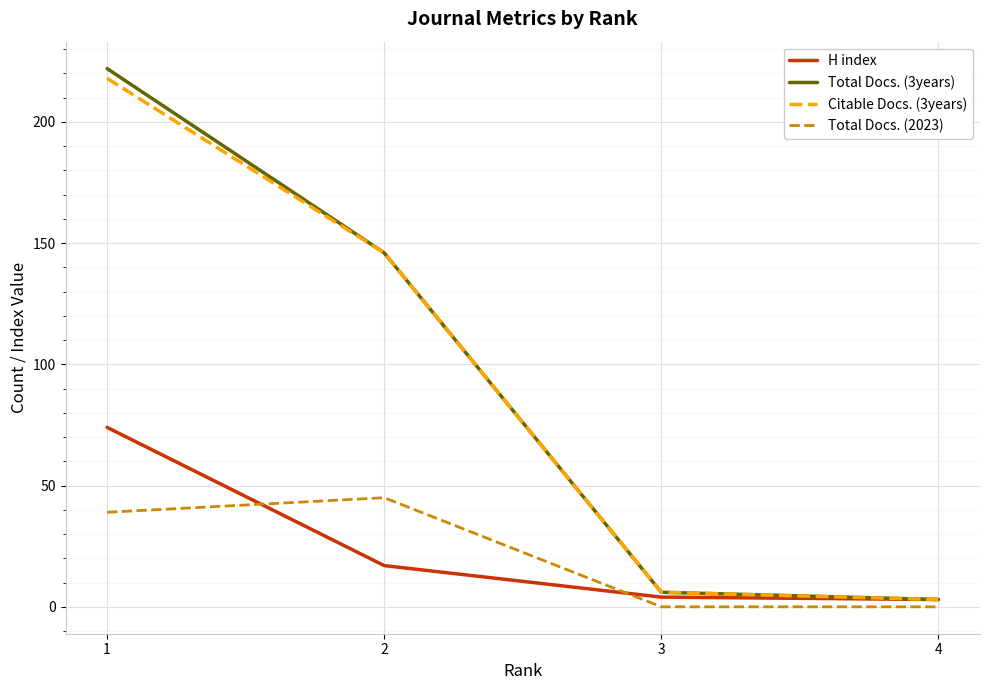

How many categories are shown in the chart?

4